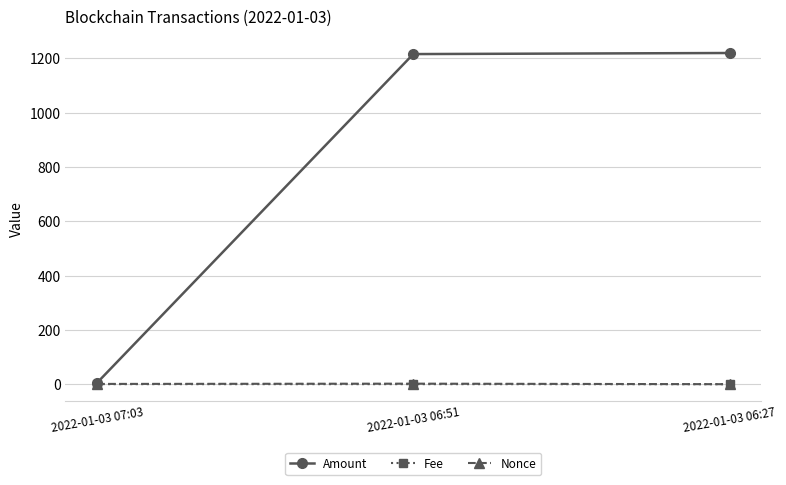

Between 2022-01-03 07:03 and 2022-01-03 06:51, which series saw the biggest shift?

Amount